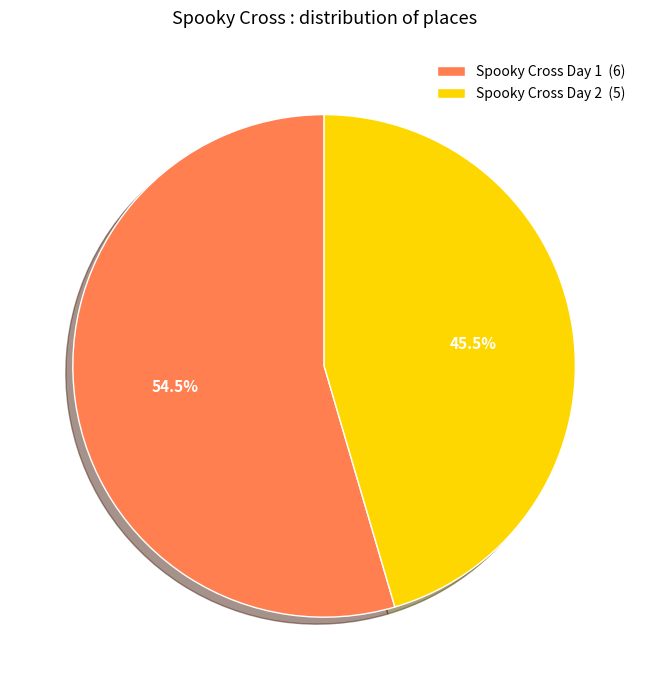

Does any single category account for the majority?

Yes